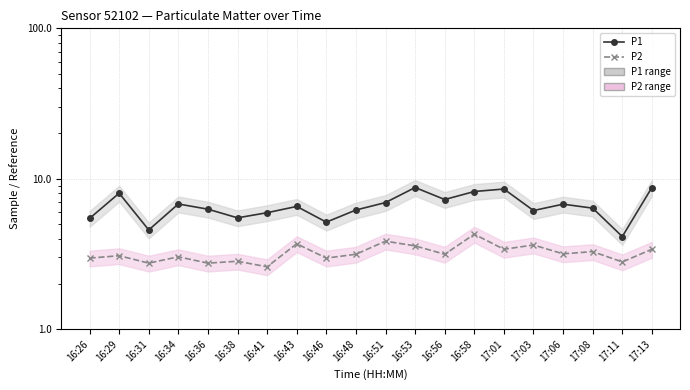

Rank the series by their average value, from lowest to highest.

P2, P1